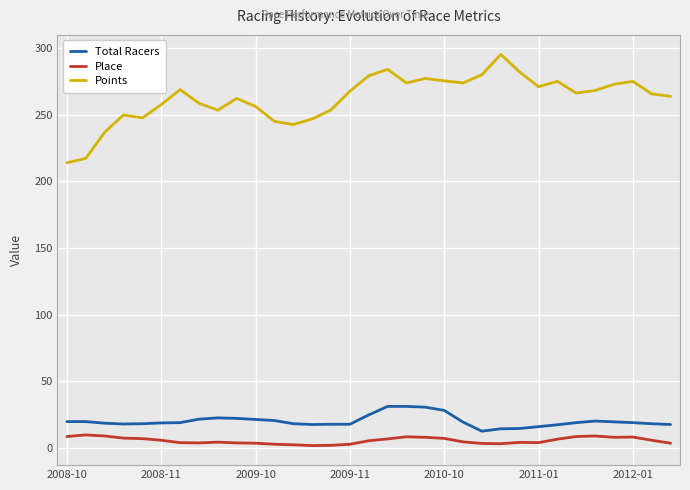

What is the greatest value displayed?

295.2